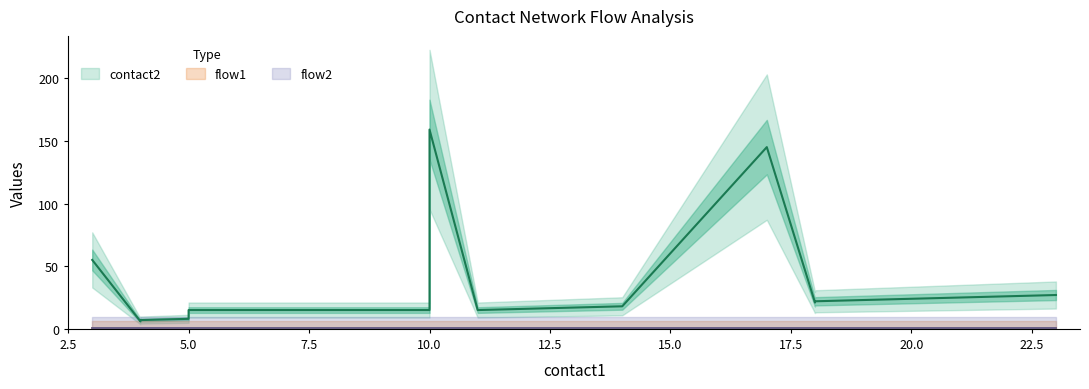

Where is flow1 nearest to the value 1?

3